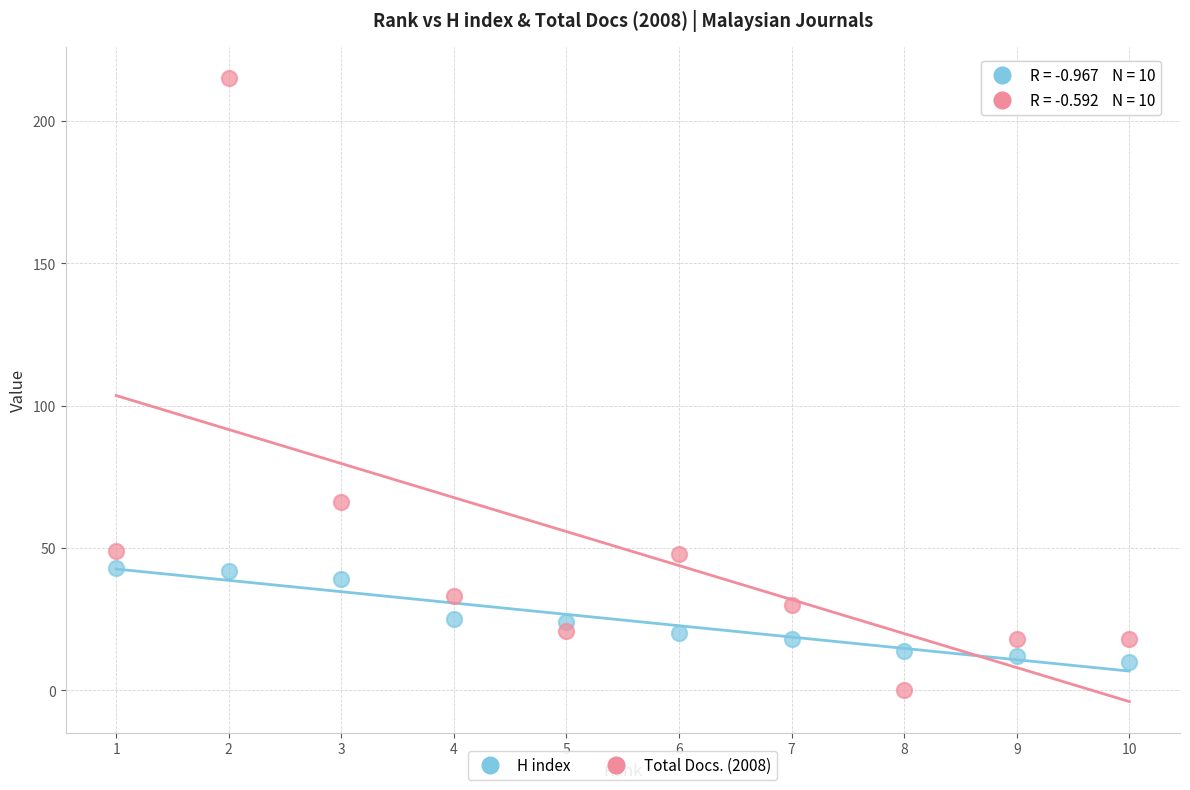

Across all data points, what is the range of X values (max minus min)?

9